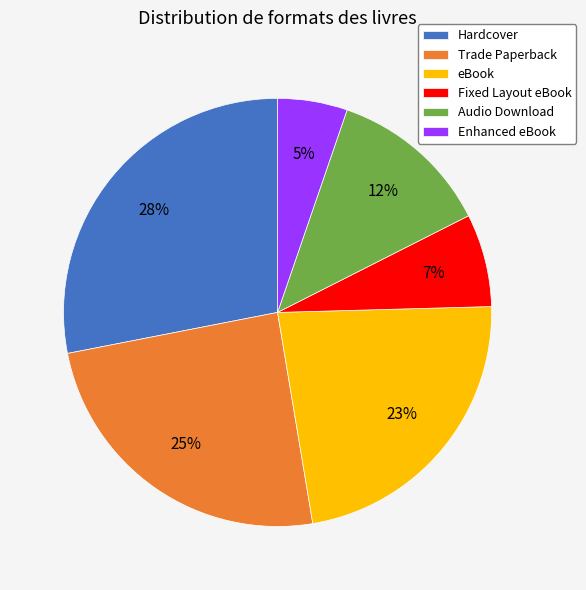

Rank the categories by value from highest to lowest.

Hardcover, Trade Paperback, eBook, Audio Download, Fixed Layout eBook, Enhanced eBook